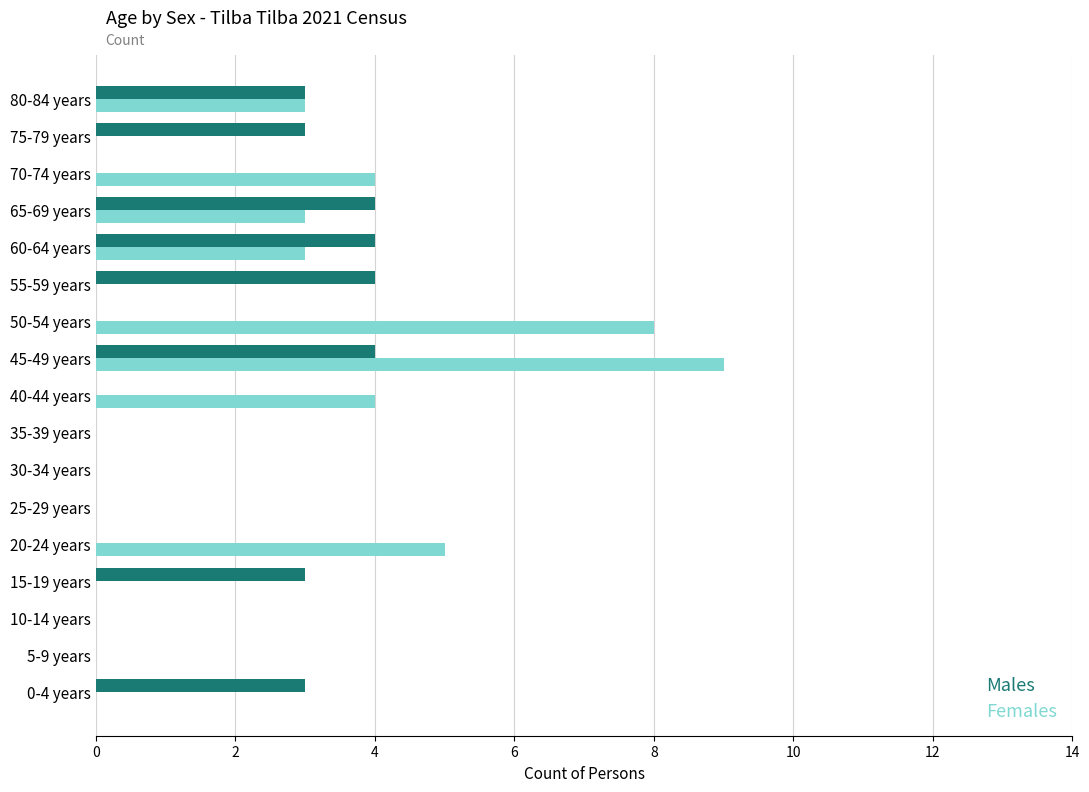

What are all the series names shown in the legend?

Males, Females